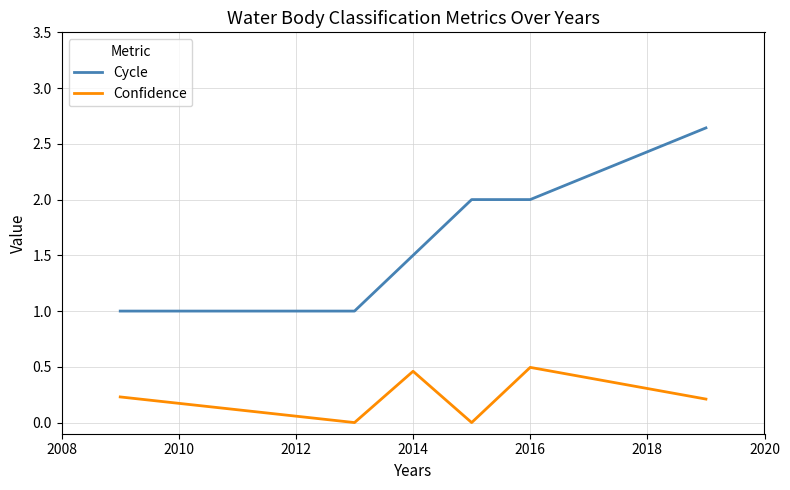

Which series has the largest total across all categories?

Cycle